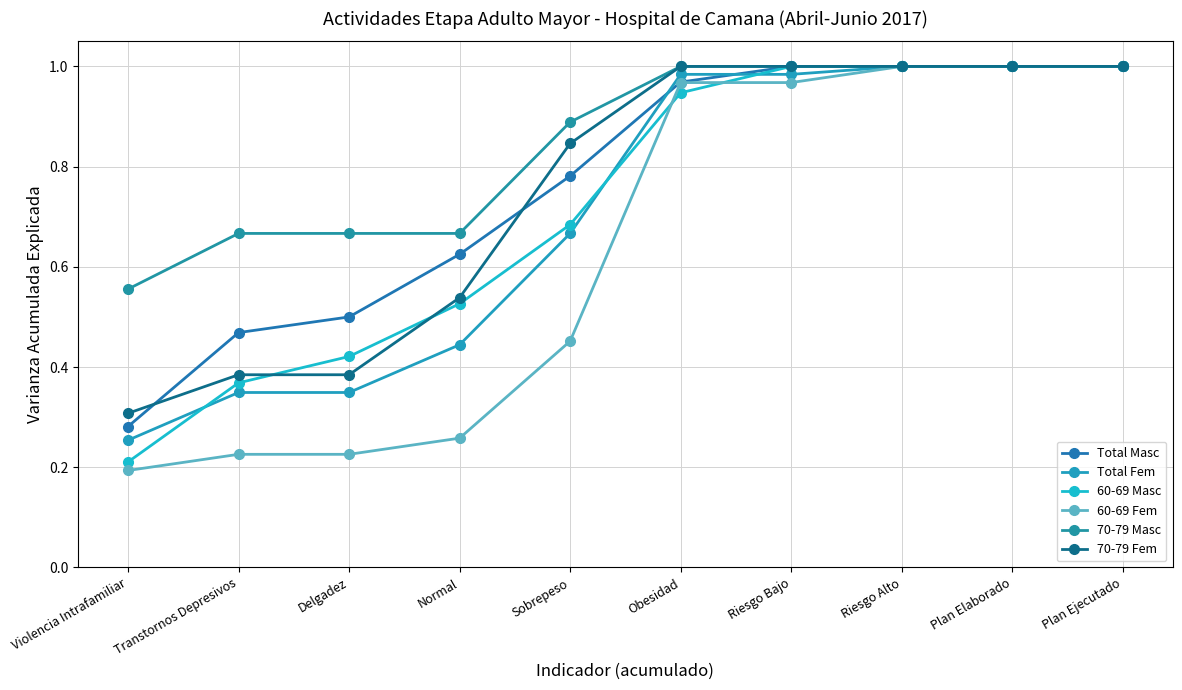

Read the 60-69 Fem value at Obesidad.

1.0